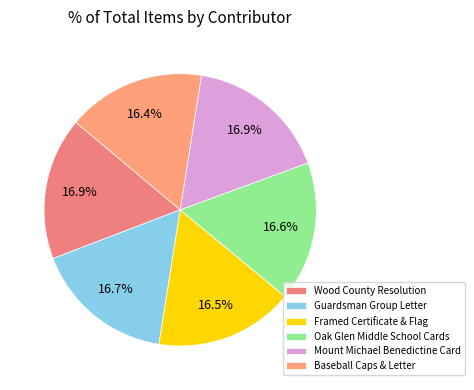

Count the number of slices in the pie.

6